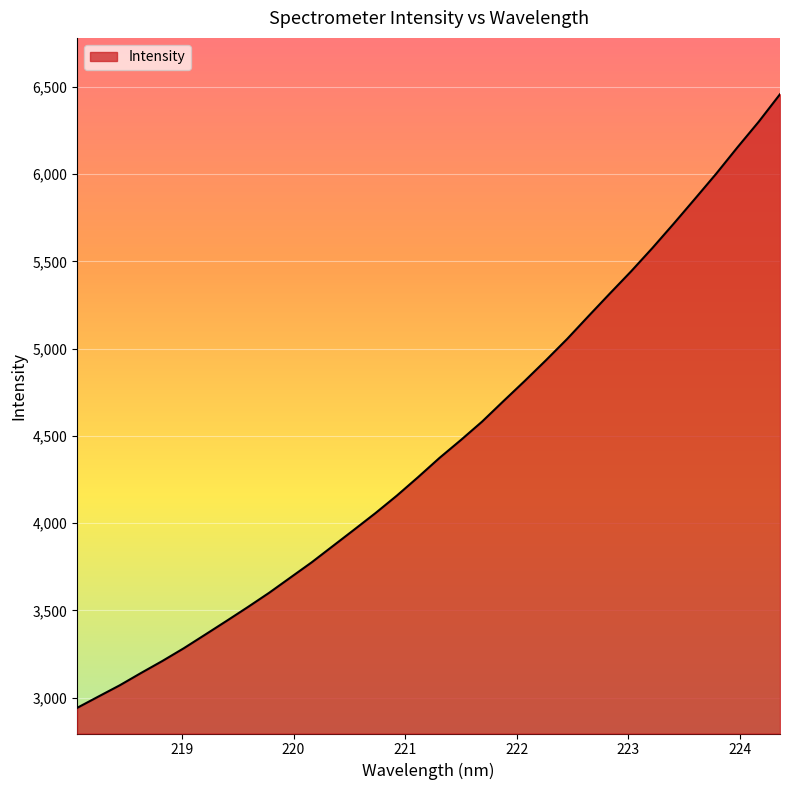

What is the minimum value shown in the chart?

2941.2